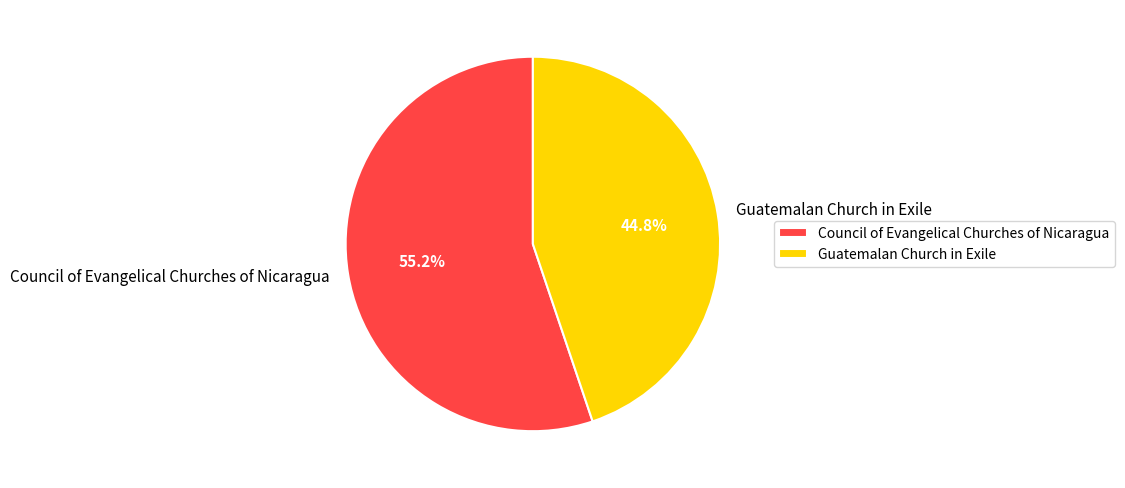

To the nearest percent, what is the average slice percentage?

50%